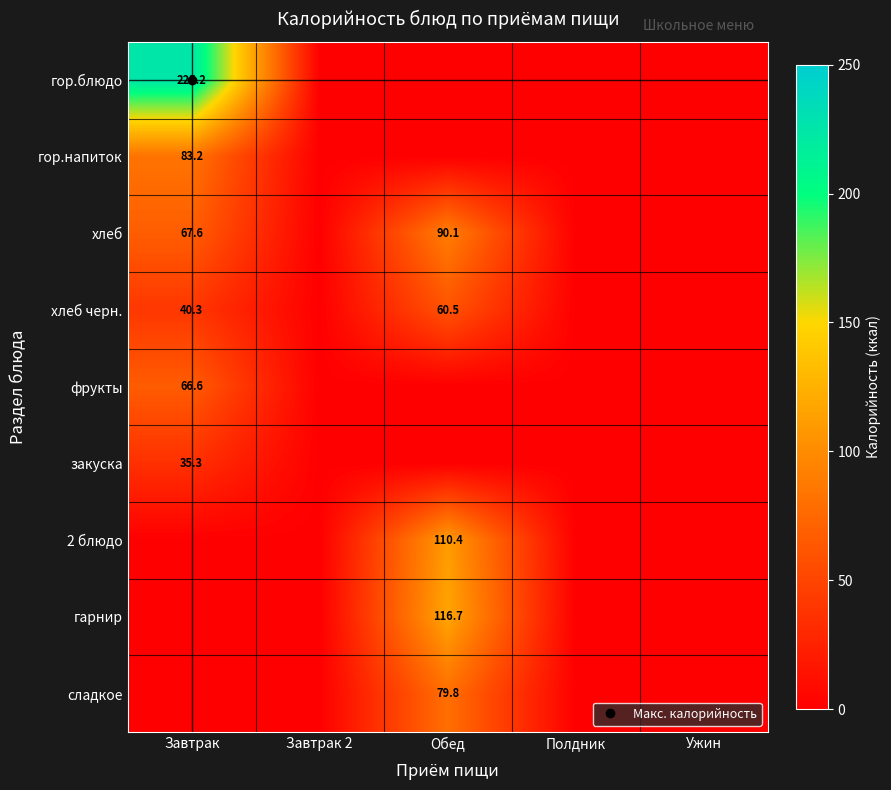

At which label does 2 блюдо reach its minimum?

Завтрак